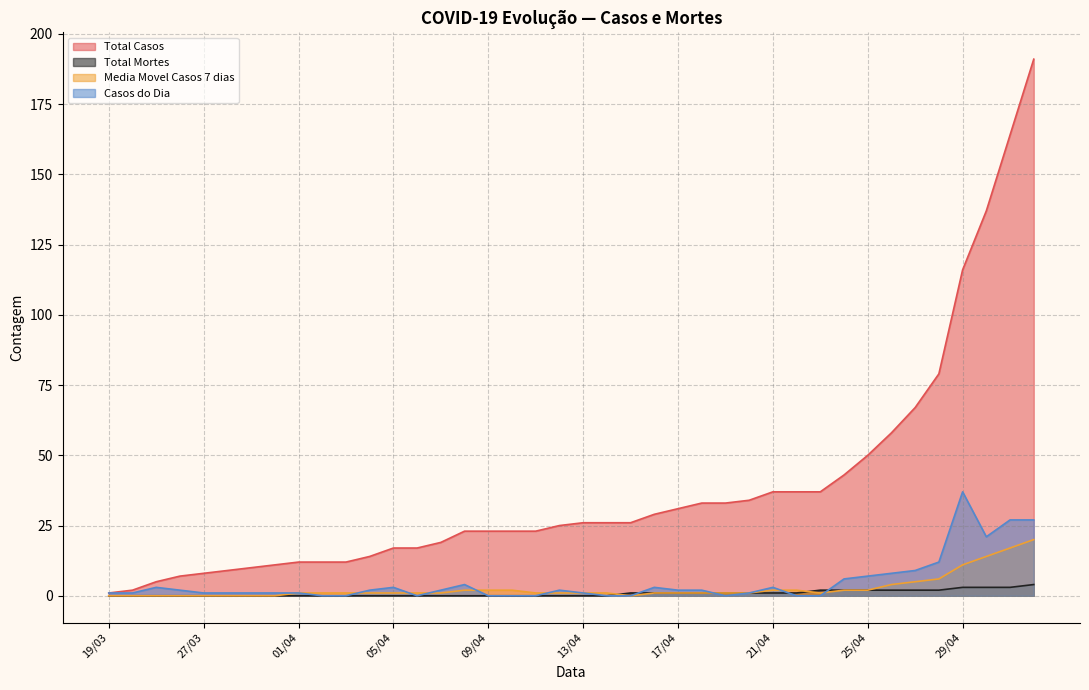

What is the total value across all series at 26/04?

72